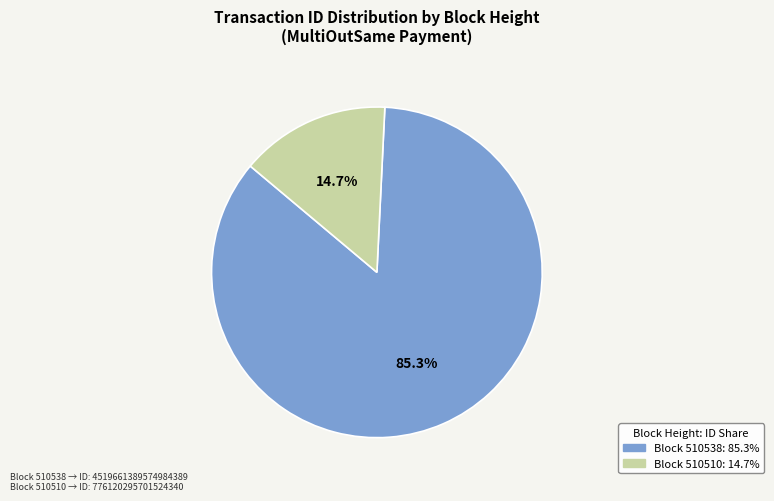

Does any single category account for the majority?

Yes